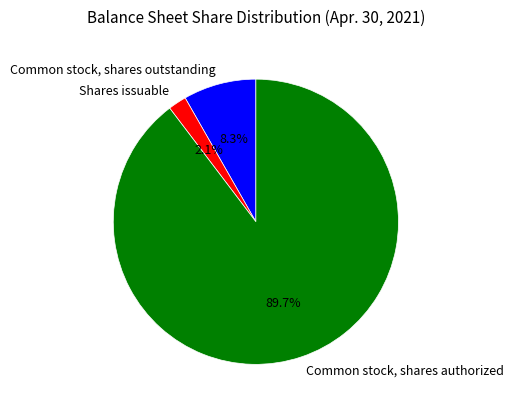

What is the smallest slice in the pie chart?

Shares issuable